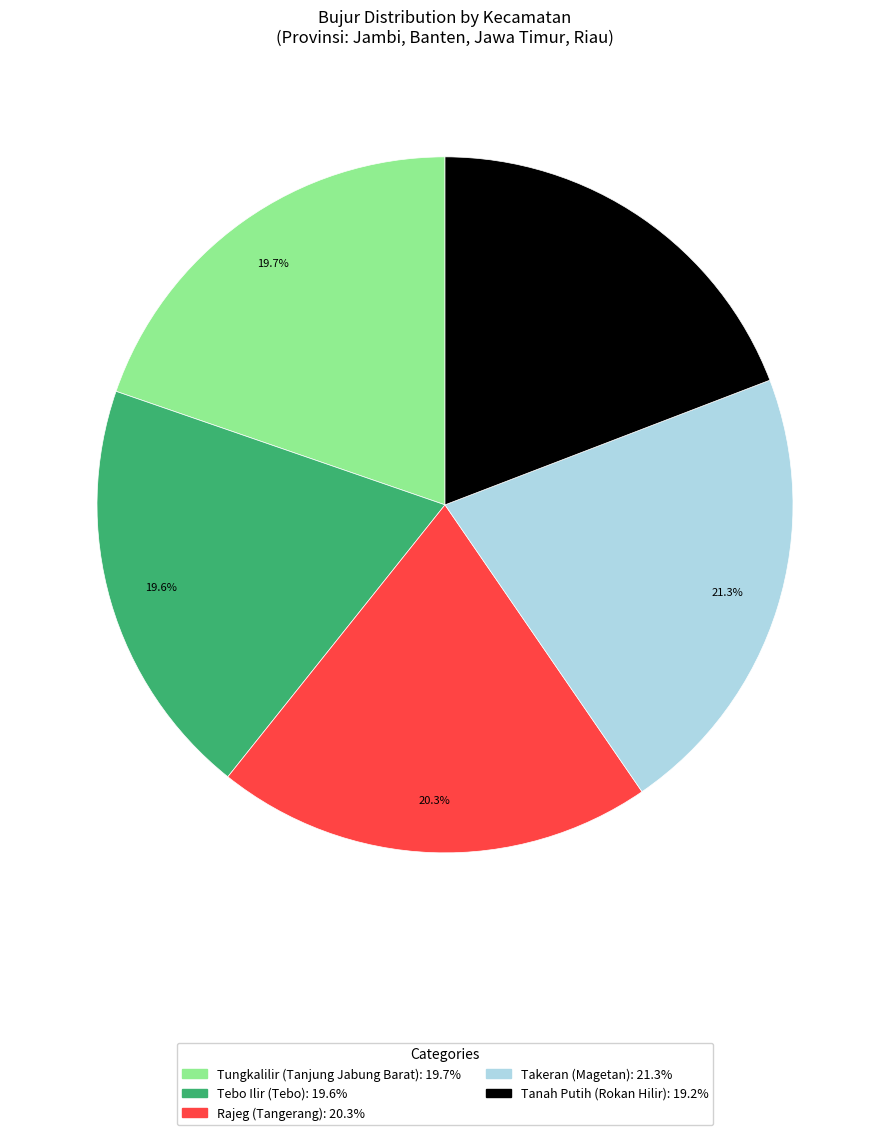

Combined, what portion of the pie is Rajeg (Tangerang) and Takeran (Magetan)?

41.6%